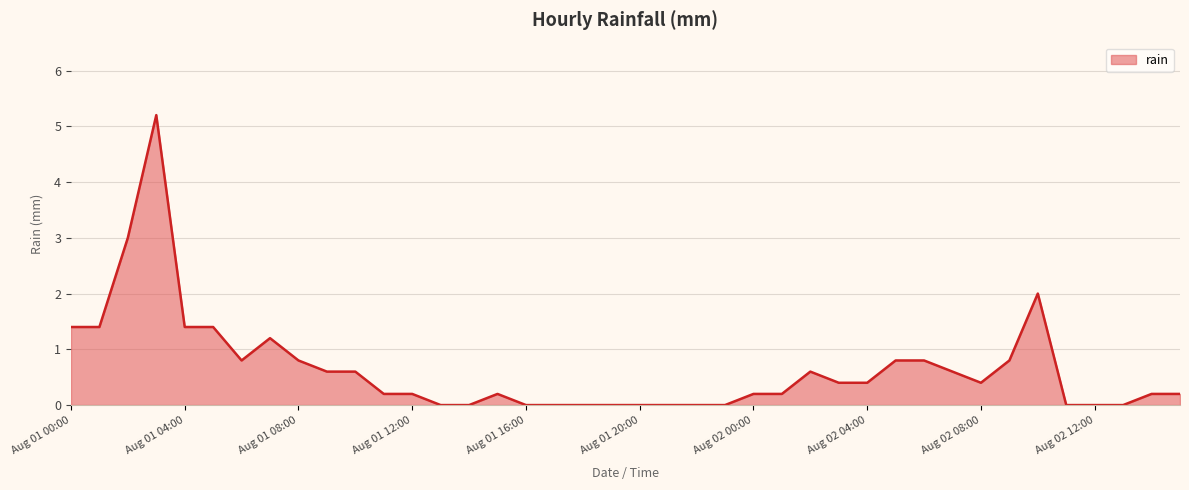

How many lines are shown in the chart?

1